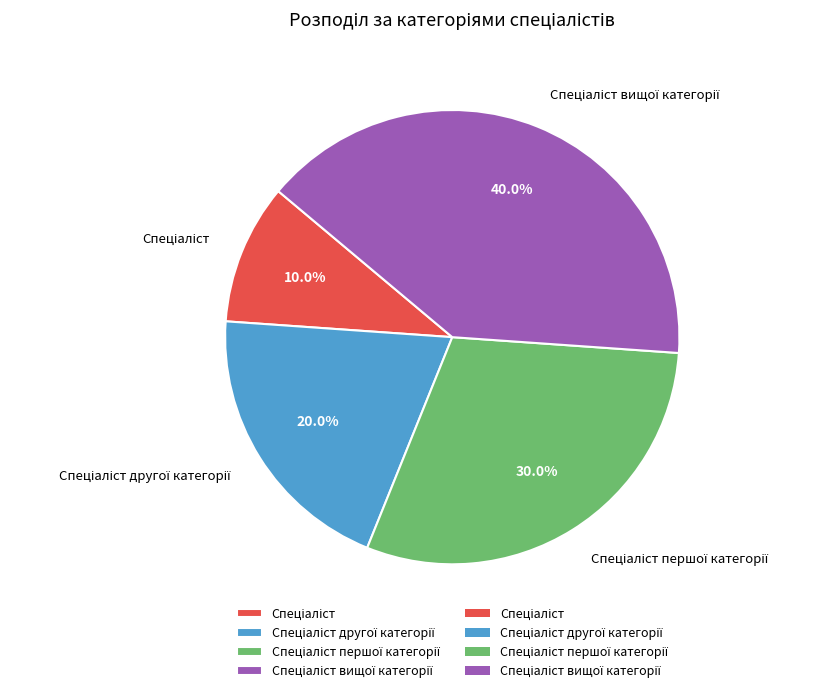

Is there any slice that represents more than half of the pie?

No